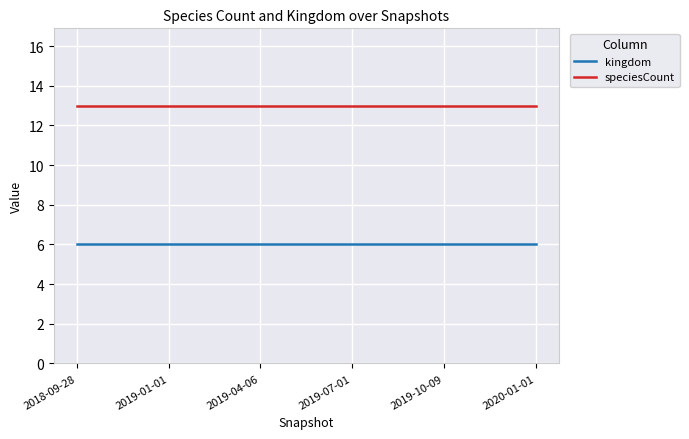

What position from the right is 2019-01-01?

5